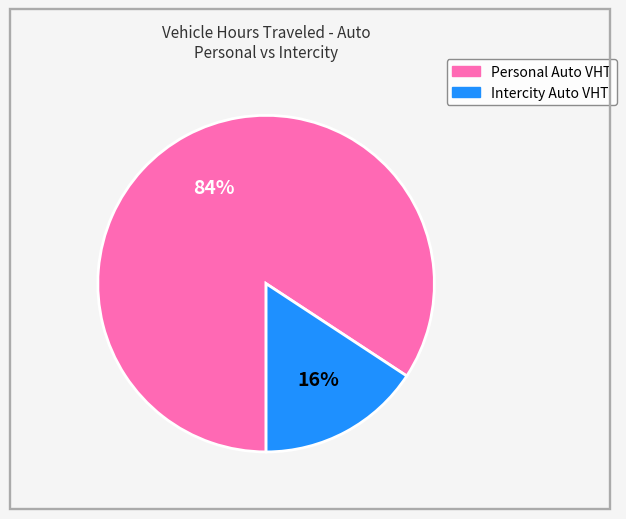

To the nearest percent, what is the average slice percentage?

50%